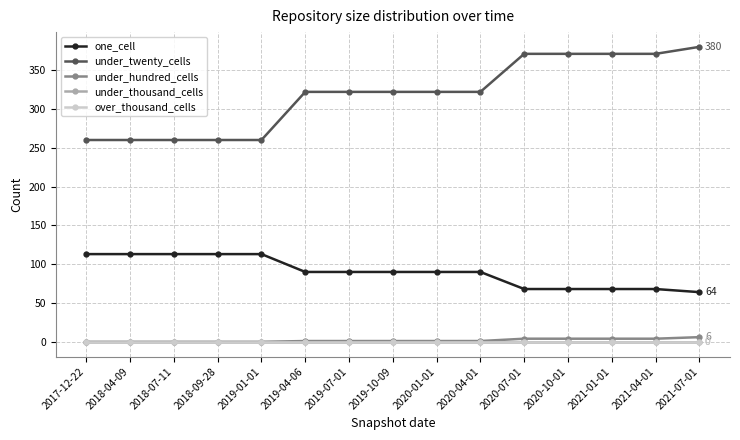

Is this an area chart (filled region under the line)?

No